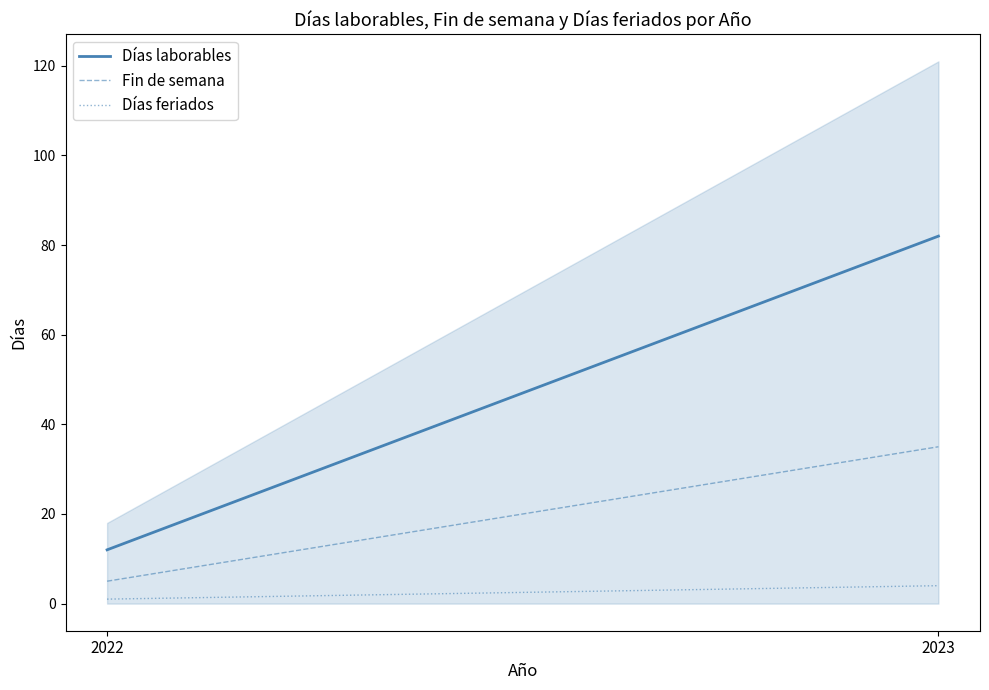

What is the value of the Días feriados point at the 1st from the left?

1